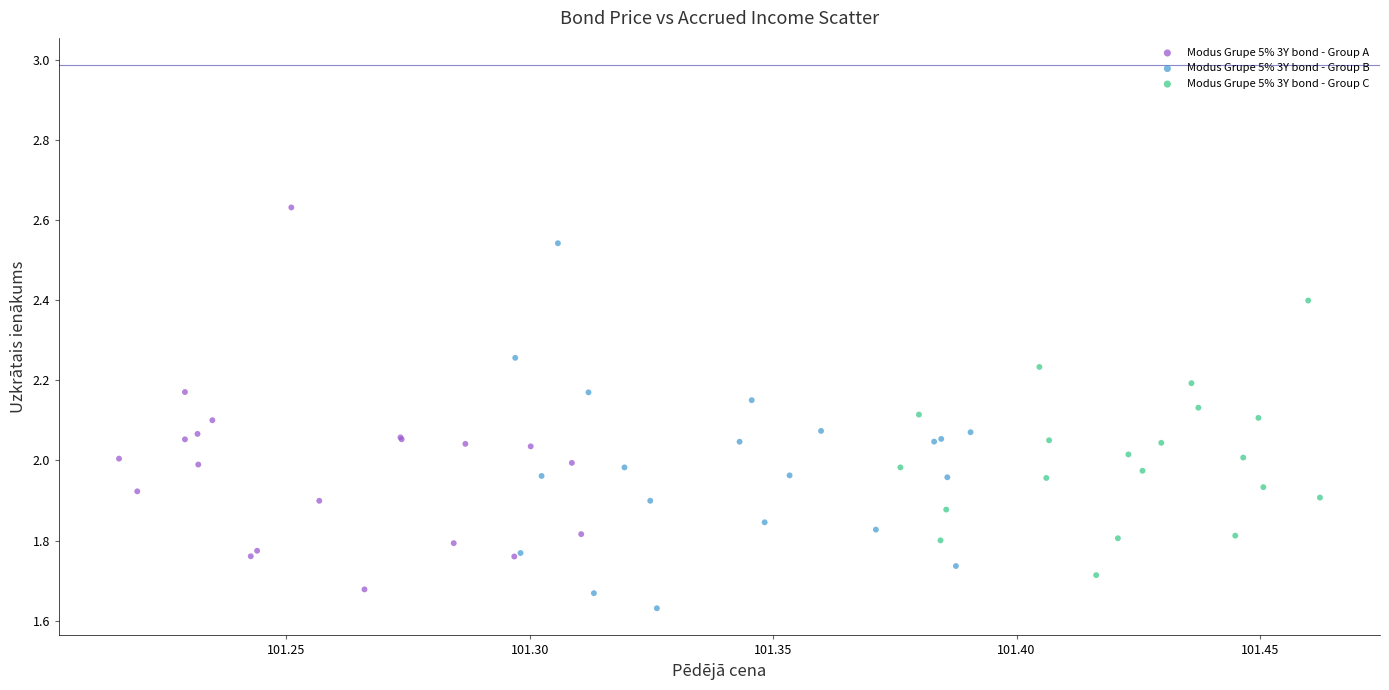

Which series contains the highest Y value?

Modus Grupe 5% 3Y bond - Group A